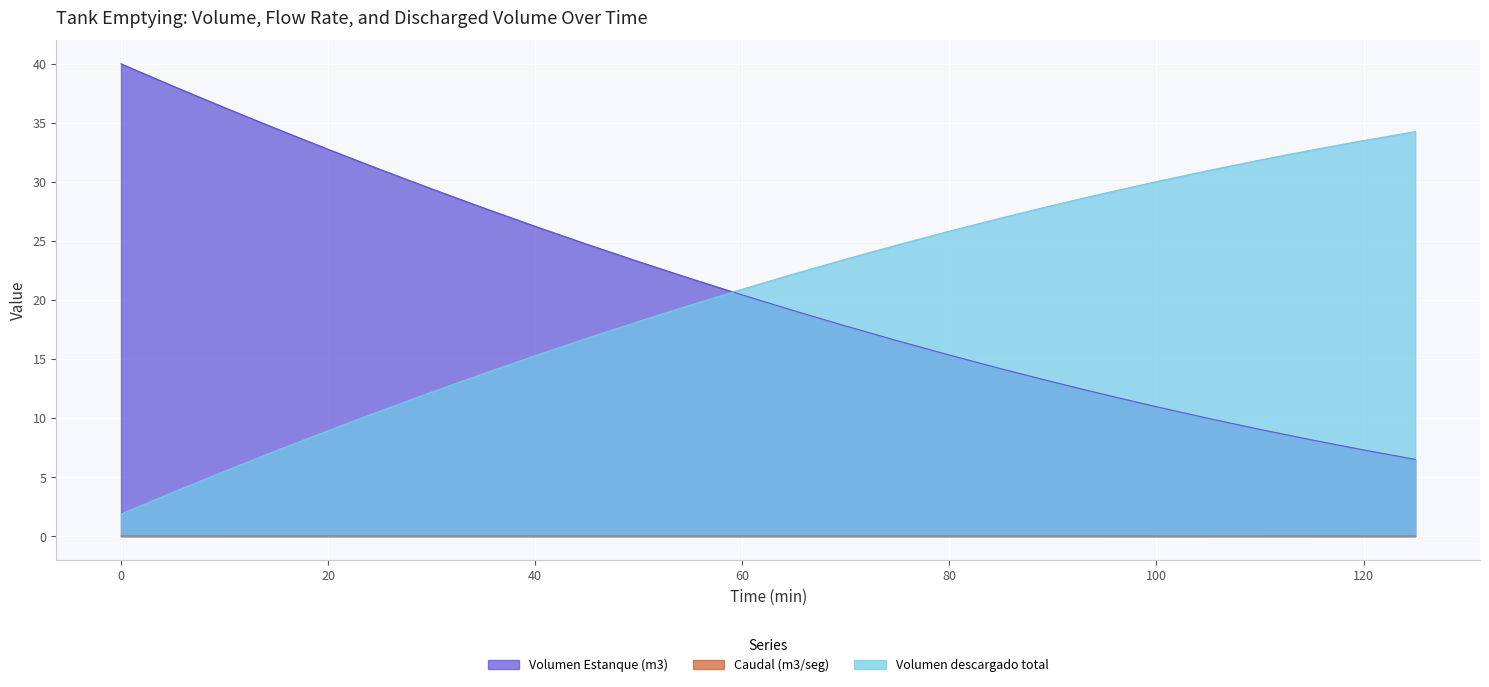

At which label is Caudal (m3/seg) closest to 0?

125